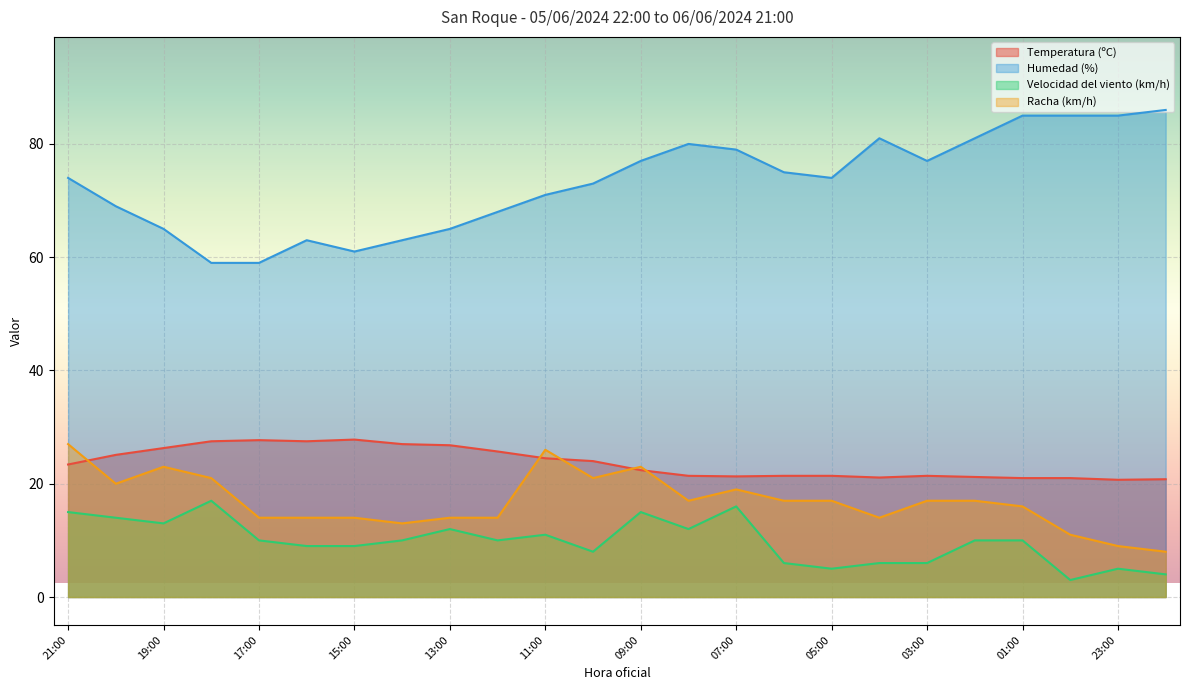

What position from the left is 22:00?

24